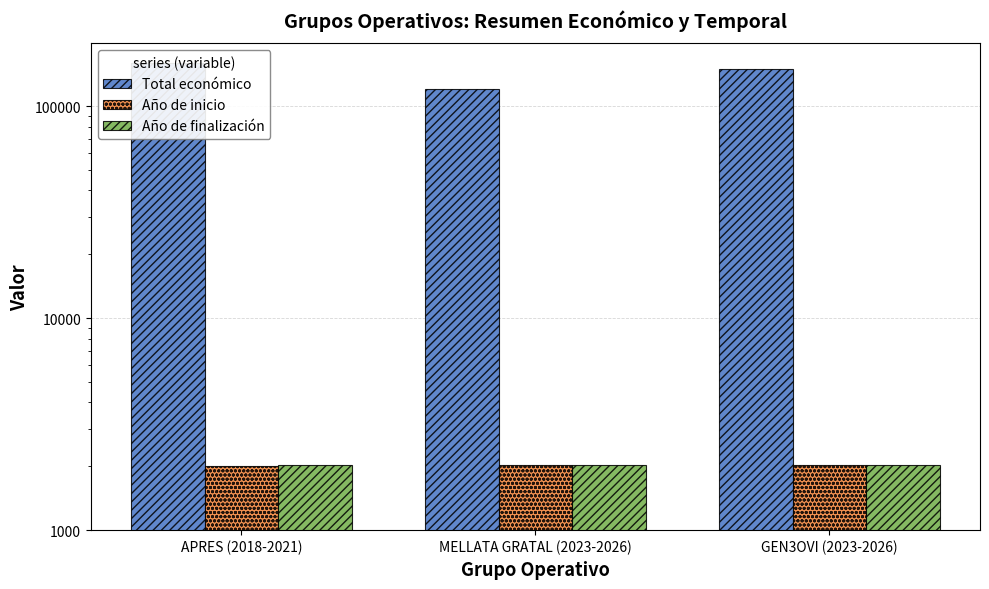

Rank the series by their maximum value, from highest to lowest.

Total económico, Año de finalización, Año de inicio